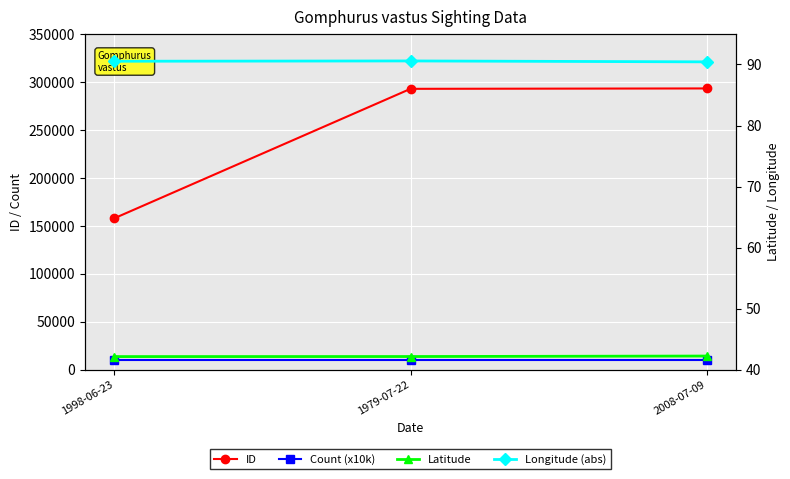

How many data points does each series have?

3